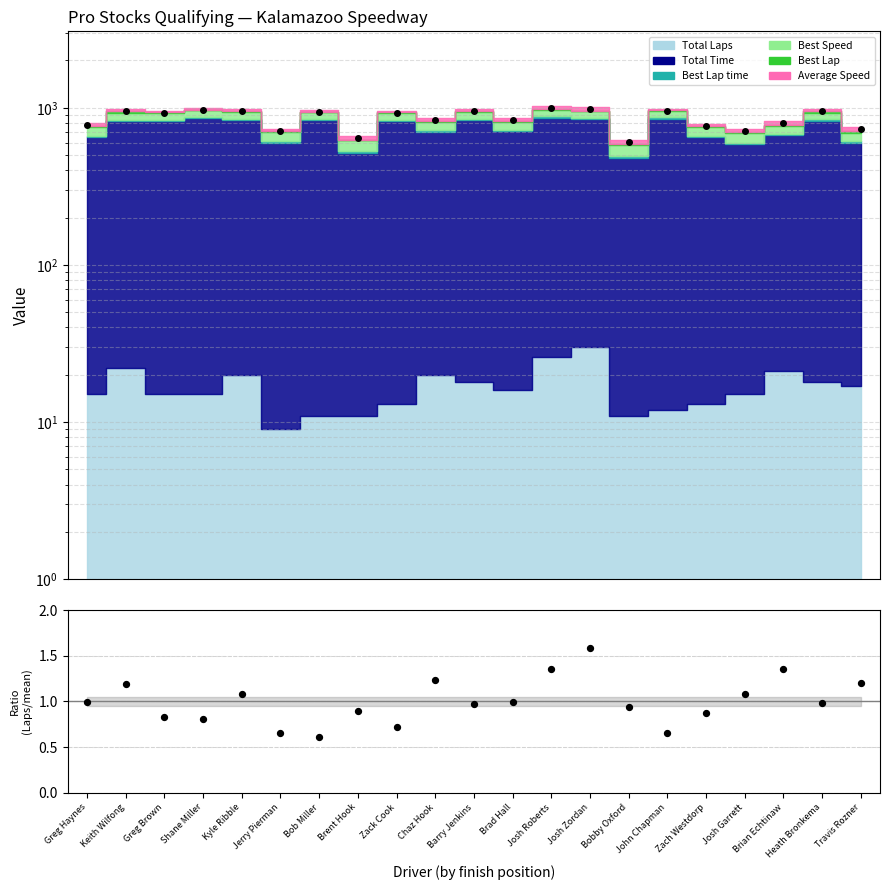

Which has a higher value, Greg Brown or Heath Bronkema?

Heath Bronkema